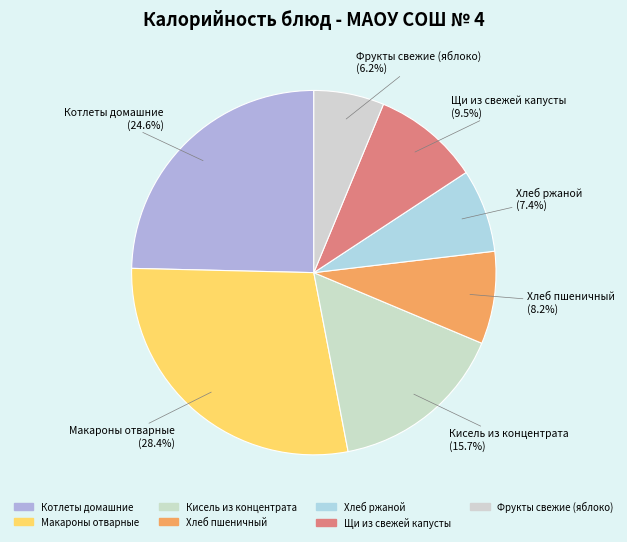

What is the ratio of the value at Кисель из концентрата to the value at Хлеб ржаной?

2.1